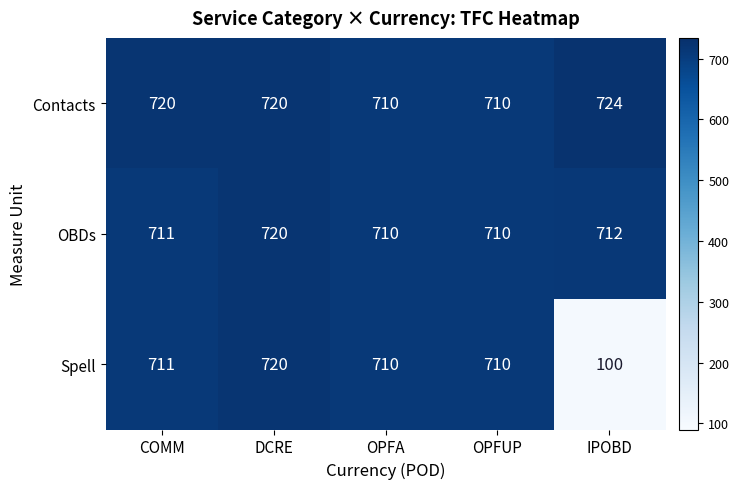

Reading left to right, what are all the values shown in this chart?

Contacts: 720	720	710	710	724
OBDs: 711	720	710	710	712
Spell: 711	720	710	710	100